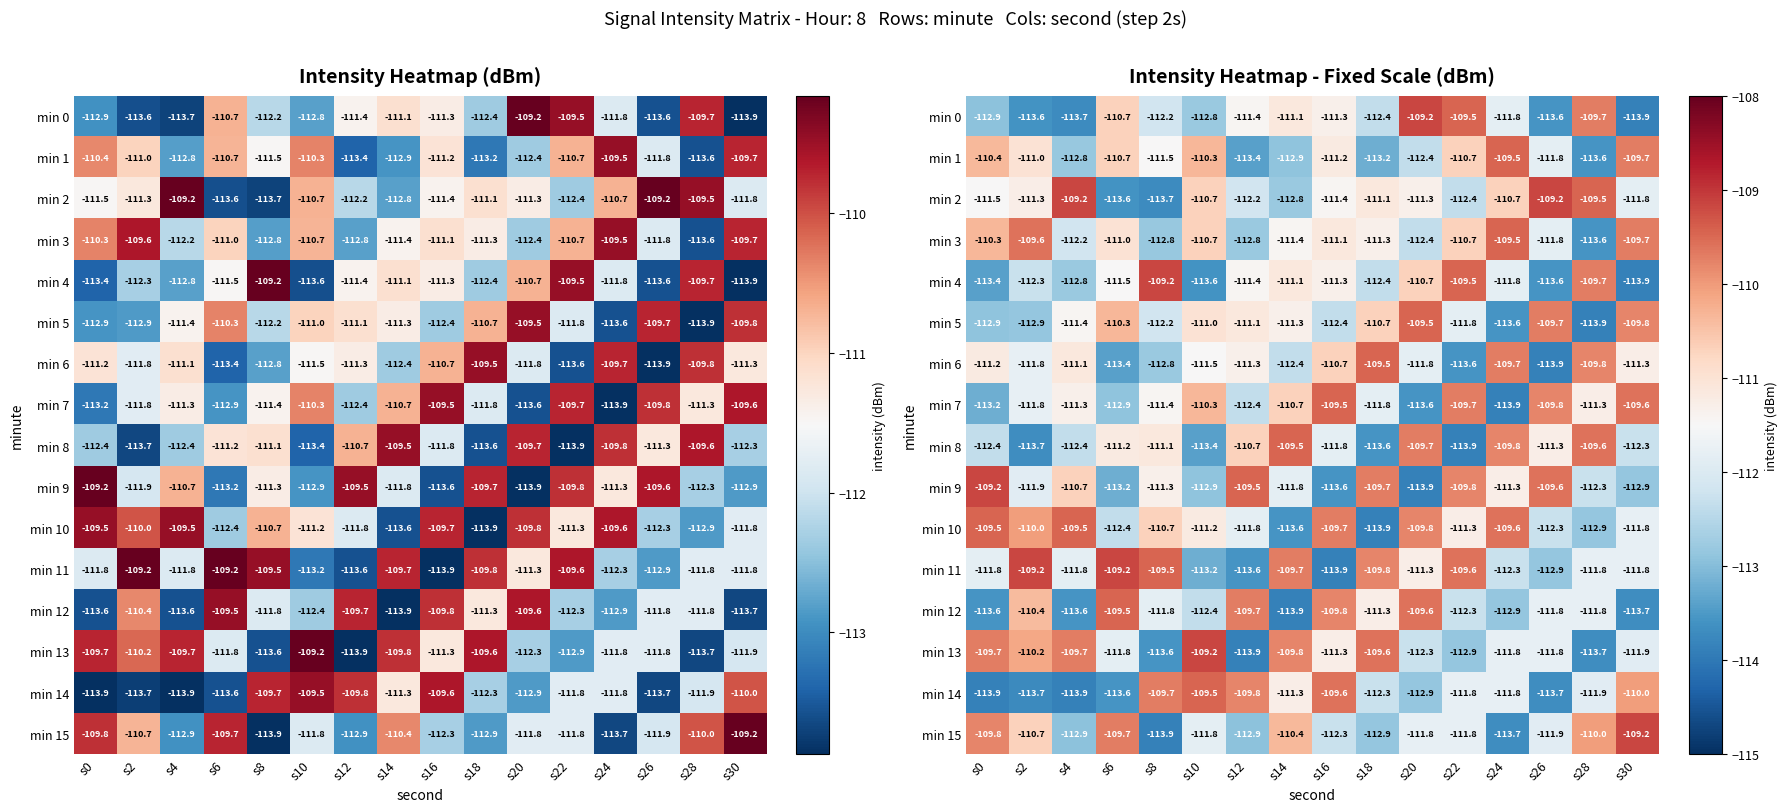

Is the value of min 1 at s22 greater than the value of min 3 at s28?

Yes